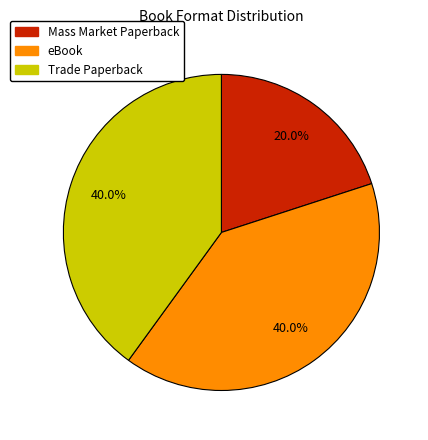

To the nearest percent, what percentage of the pie is Trade Paperback?

40%